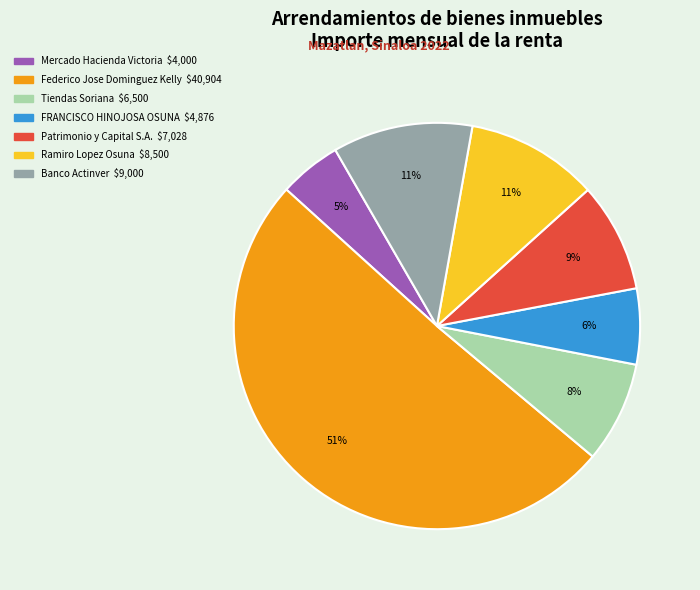

To the nearest percent, what is the difference between the largest and smallest slice percentages?

46%